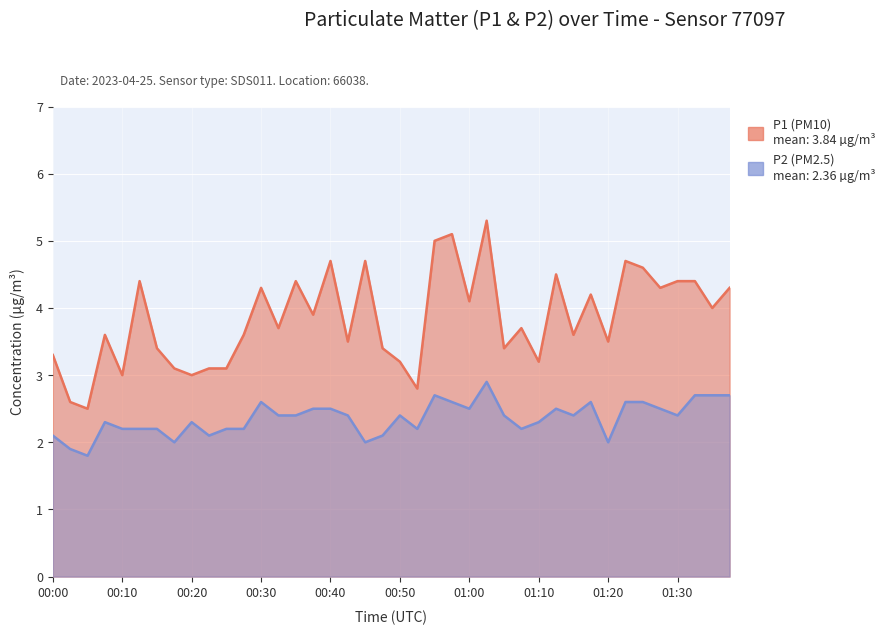

What is the difference between the highest and lowest values at 00:10?

0.8